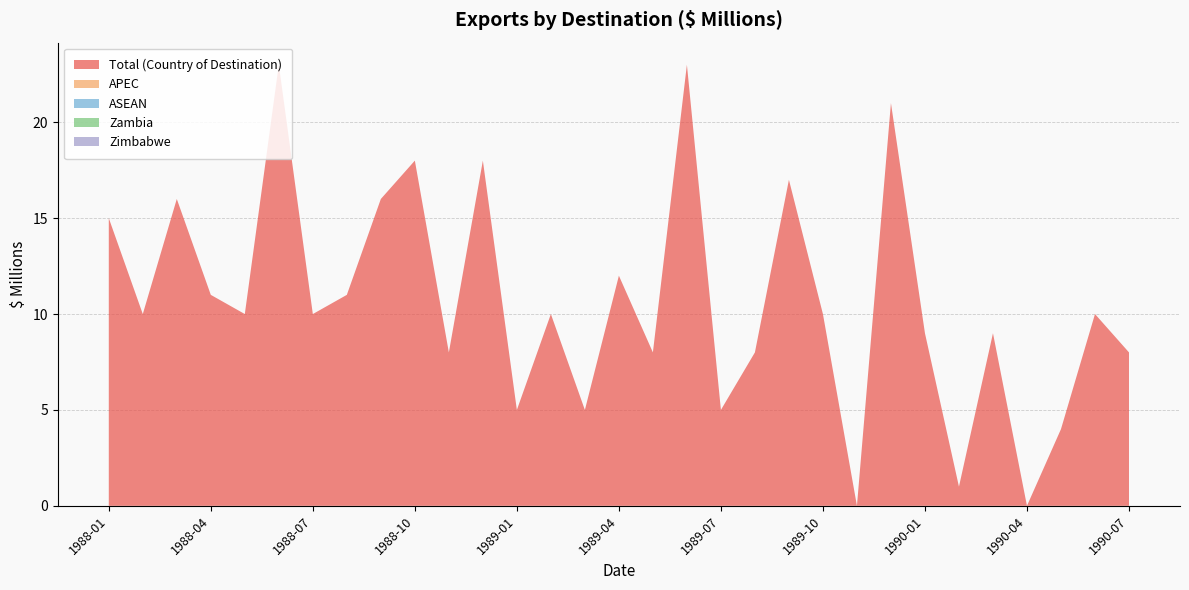

Reading left to right, extract all data points from this chart.

Total (Country of Destination): 15	10	16	11	10	23	10	11	16	18	8	18	5	10	5	12	8	23	5	8	17	10	0	21	9	1	9	0	4	10	8
APEC: 0	0	0	0	0	0	0	0	0	0	0	0	0	0	0	0	0	0	0	0	0	0	0	0	0	0	0	0	0	0	0
ASEAN: 0	0	0	0	0	0	0	0	0	0	0	0	0	0	0	0	0	0	0	0	0	0	0	0	0	0	0	0	0	0	0
Zambia: 0	0	0	0	0	0	0	0	0	0	0	0	0	0	0	0	0	0	0	0	0	0	0	0	0	0	0	0	0	0	0
Zimbabwe: 0	0	0	0	0	0	0	0	0	0	0	0	0	0	0	0	0	0	0	0	0	0	0	0	0	0	0	0	0	0	0